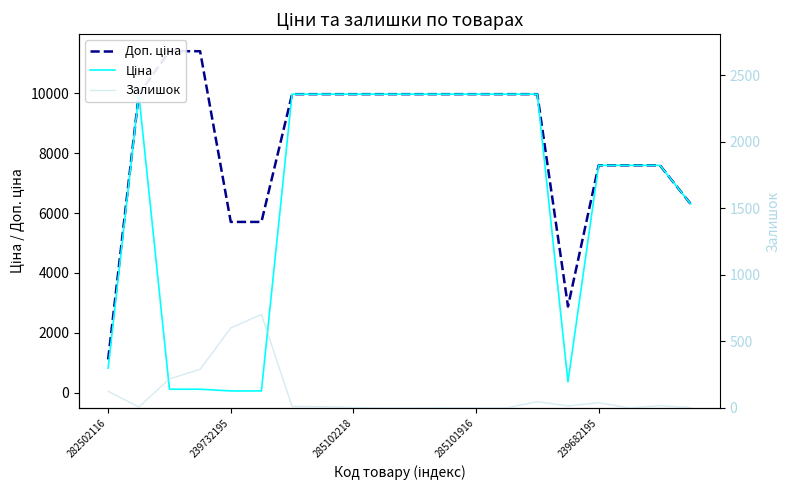

In Залишок, how many points are higher than both neighbors (excluding endpoints)?

5